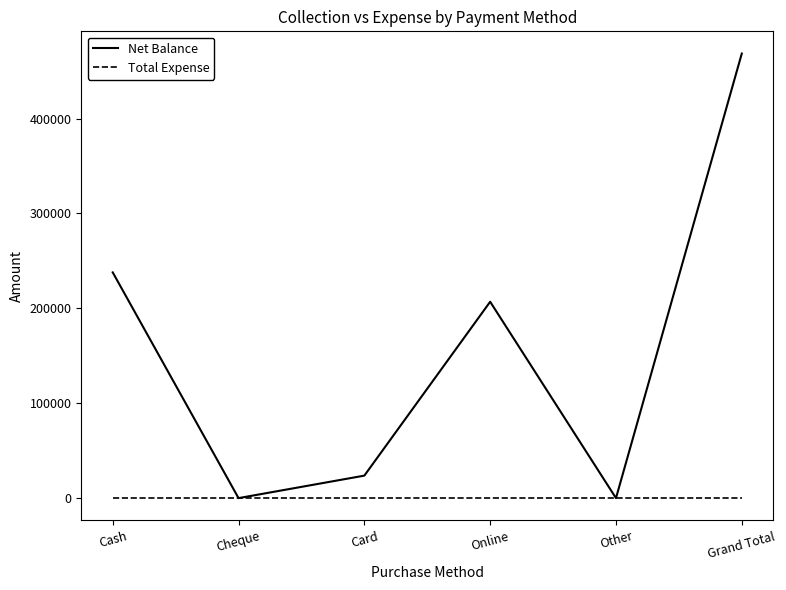

How many distinct data groups are displayed?

2